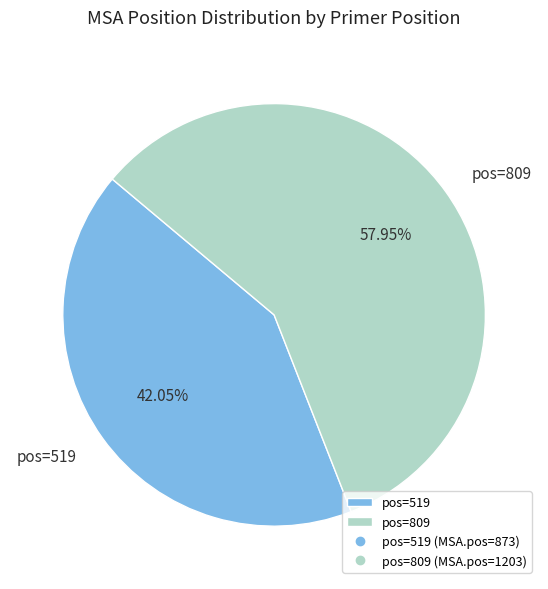

Which category accounts for the majority?

pos=809